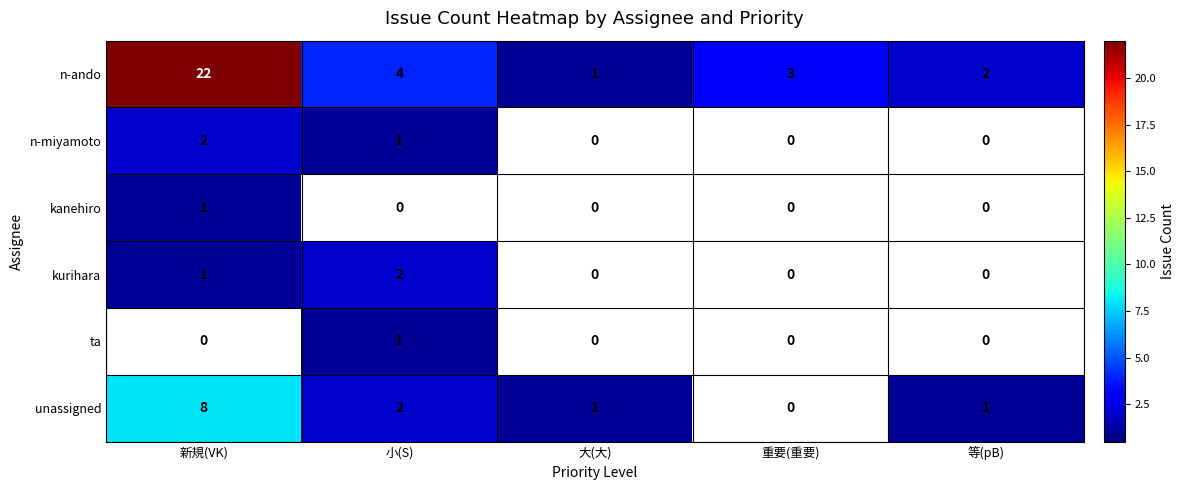

What is the sum of all n-ando values?

32